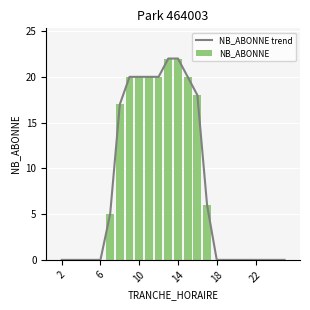

Reading right to left, extract all data points from this chart.

NB_ABONNE trend: 0	0	0	0	0	0	0	0	6	18	20	22	22	20	20	20	20	17	5	0	0	0	0	0
NB_ABONNE: 0	0	0	0	0	0	0	0	6	18	20	22	22	20	20	20	20	17	5	0	0	0	0	0